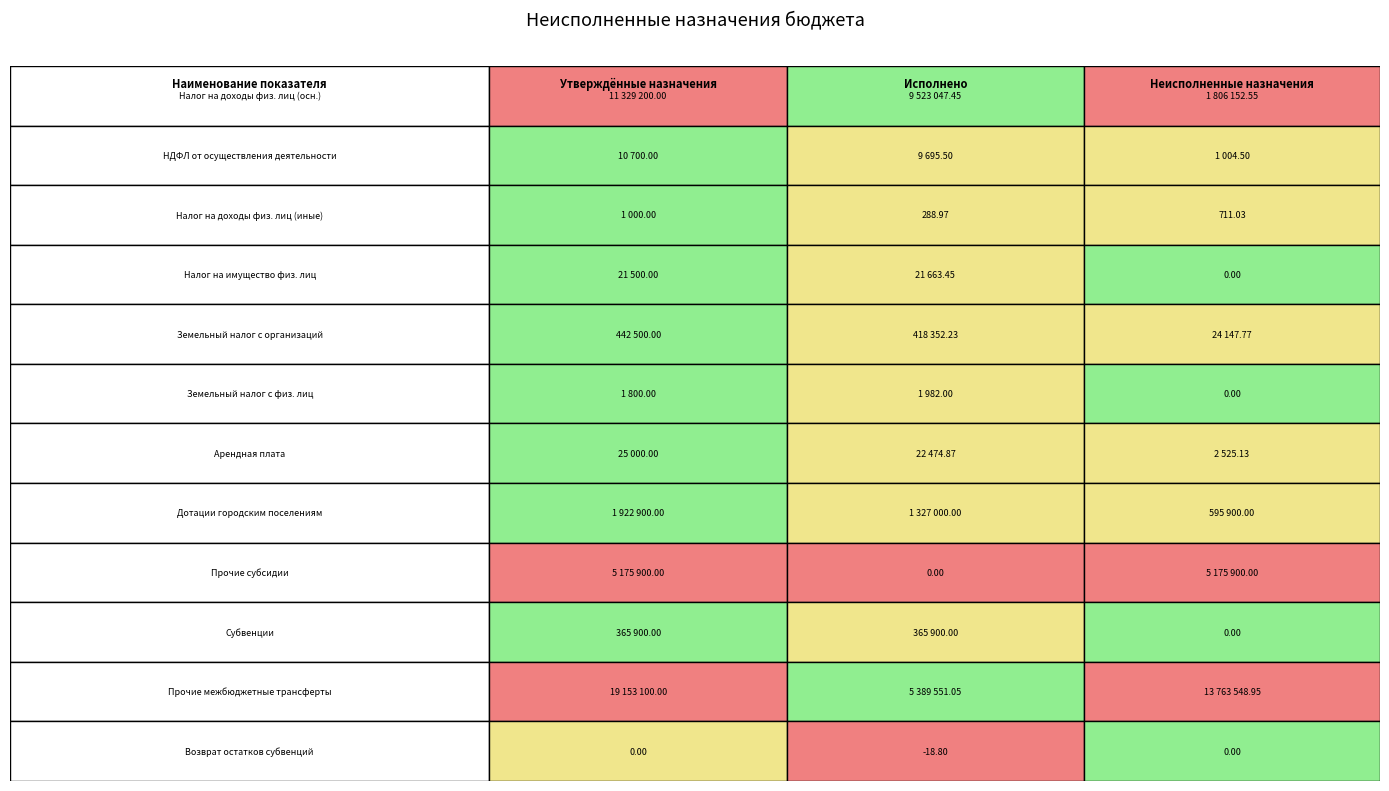

What is the sum of all Утверждённые назначения values?

38449500.0